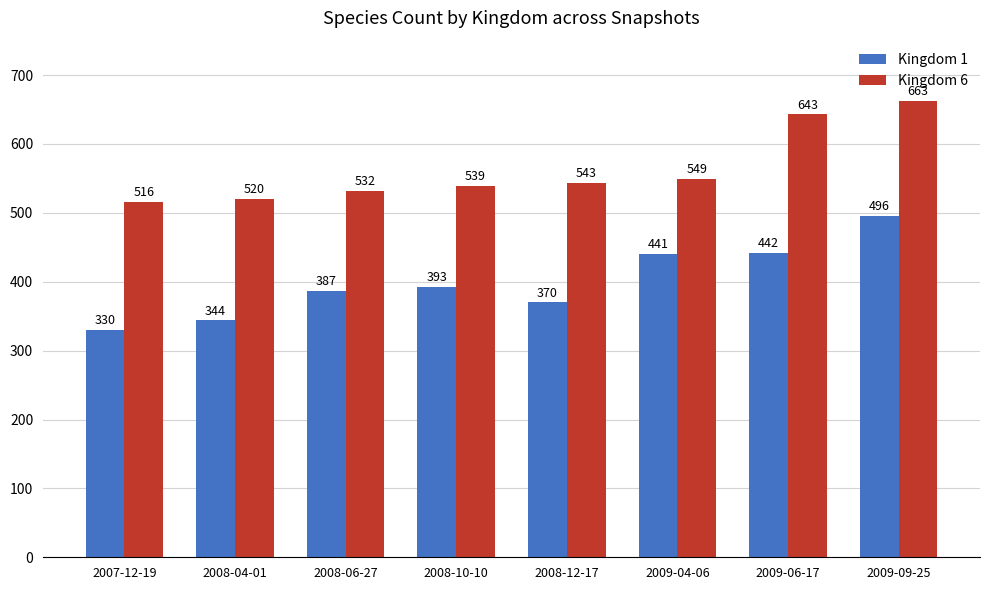

What is the sum of all Kingdom 1 values?

3203